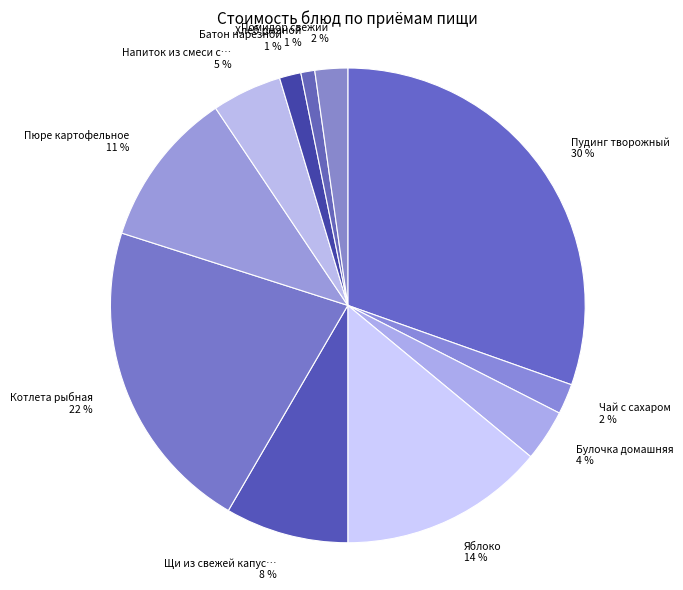

Count the number of slices in the pie.

11